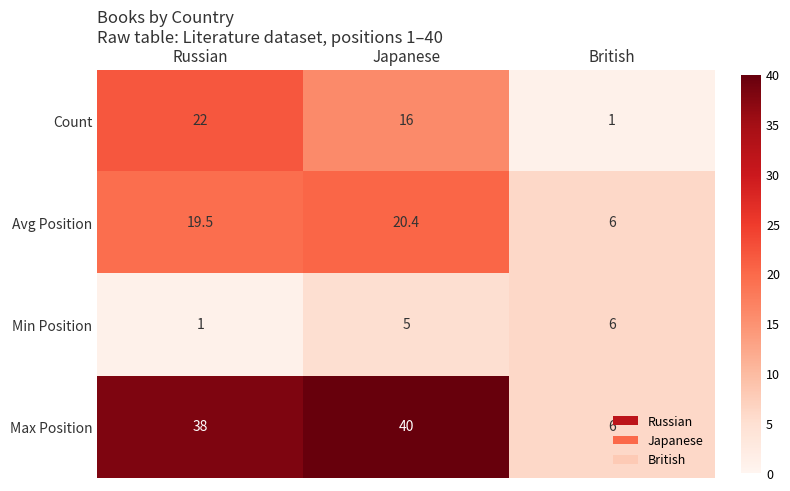

What is the greatest value displayed?

40.0